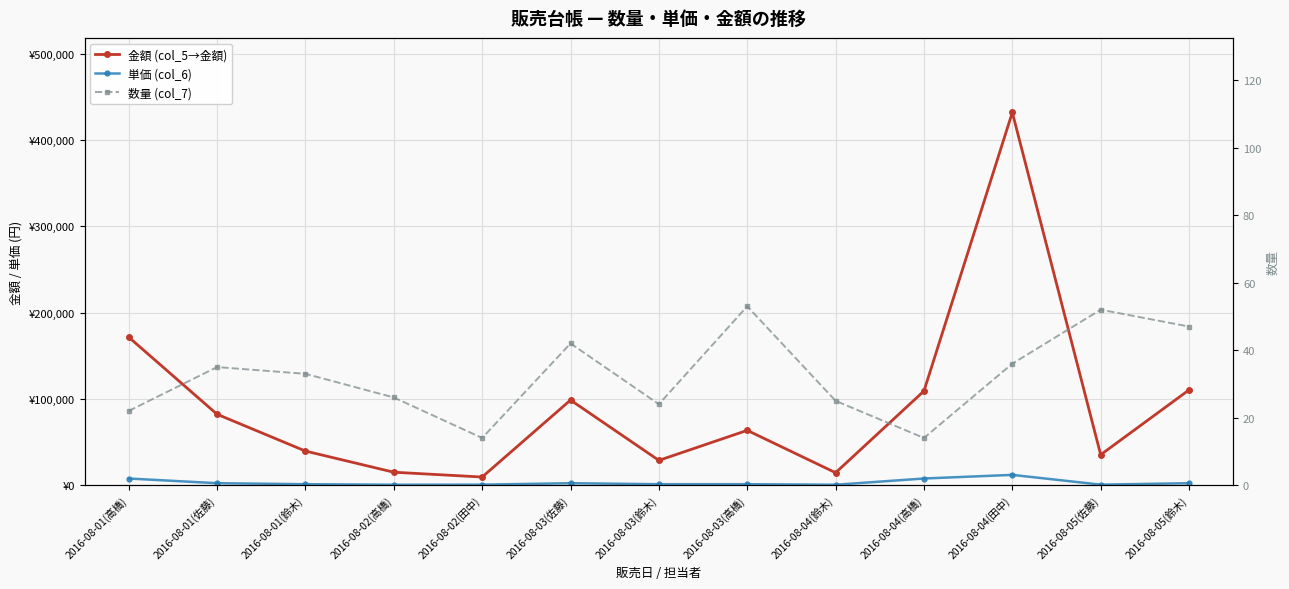

Reading right to left, extract all data points from this chart.

金額 (col_5→金額): 110450	35360	432000	109200	14500	63600	28800	98700	9520	15080	39600	82250	171600
単価 (col_6): 2350	680	12000	7800	580	1200	1200	2350	680	580	1200	2350	7800
数量 (col_7): 47	52	36	14	25	53	24	42	14	26	33	35	22